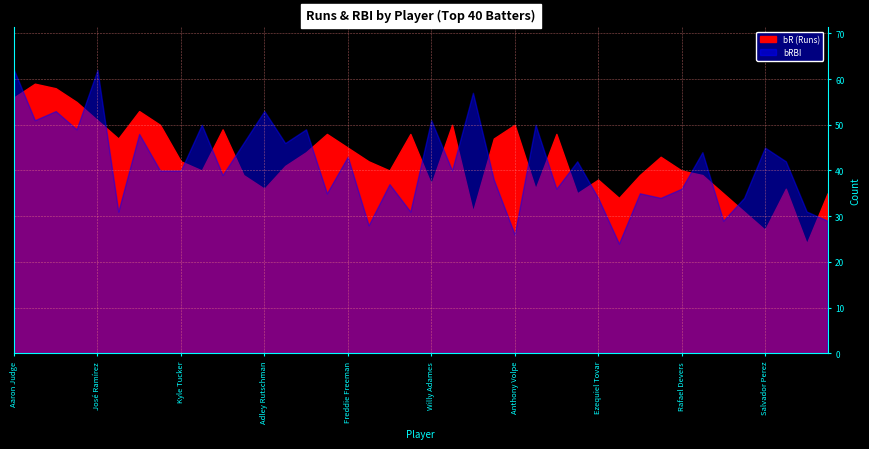

Rank the series by their average value, from highest to lowest.

bR, bRBI